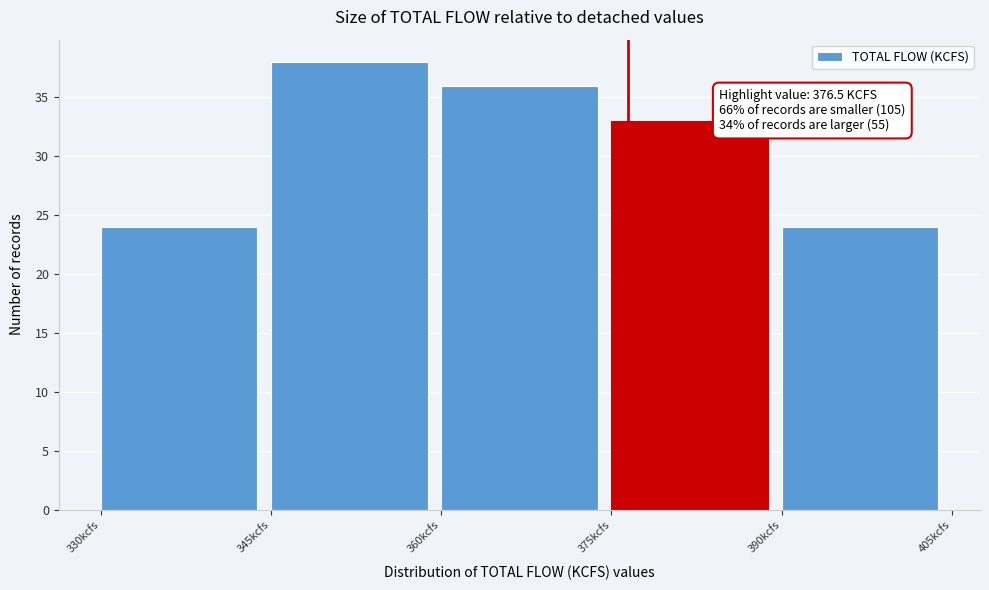

Which range on the x-axis has the tallest bar?

345 to 360